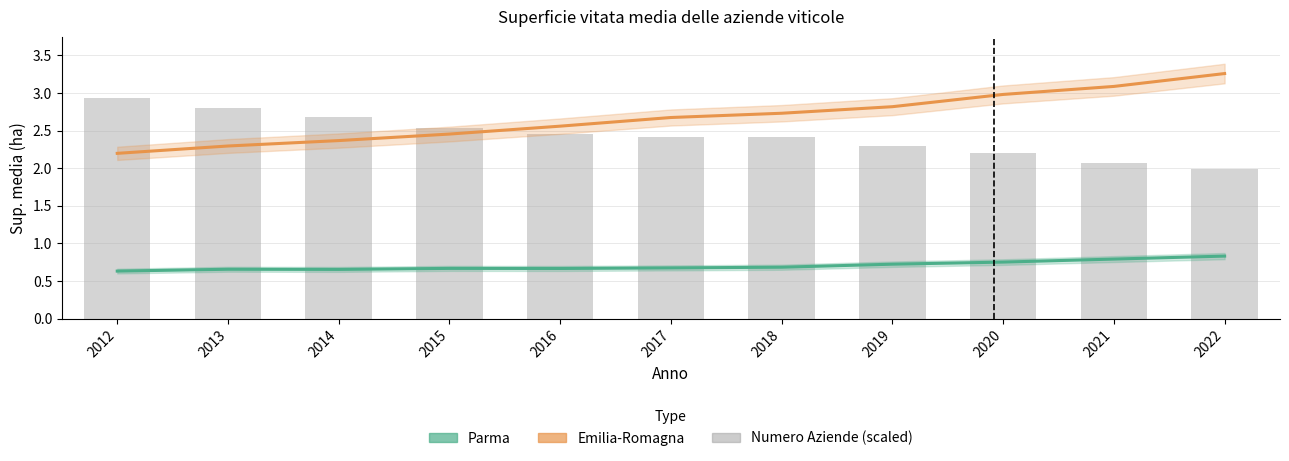

Count the number of categories in the chart.

11